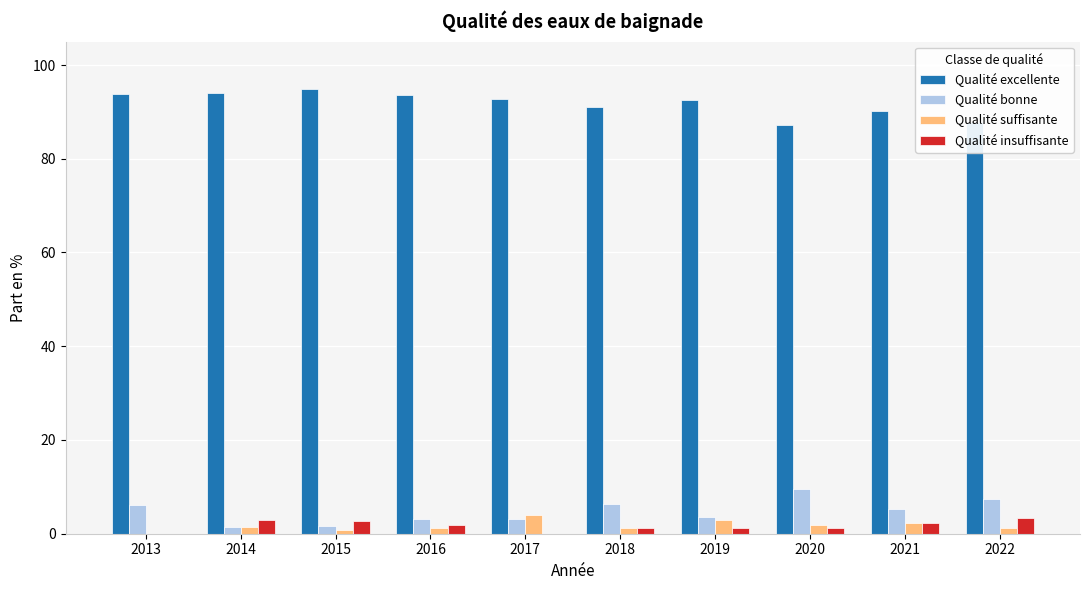

True or false: Qualité bonne has a value of 7.5 at 2022.

True